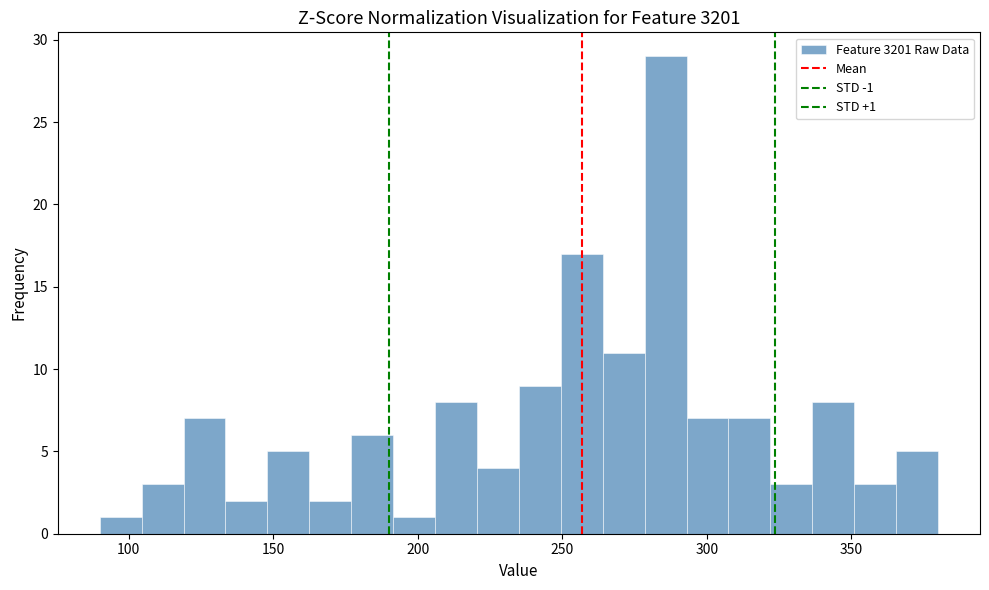

Around what value on the x-axis is the tallest bar? Give the approximate position of its centre, as read against the axis.

285